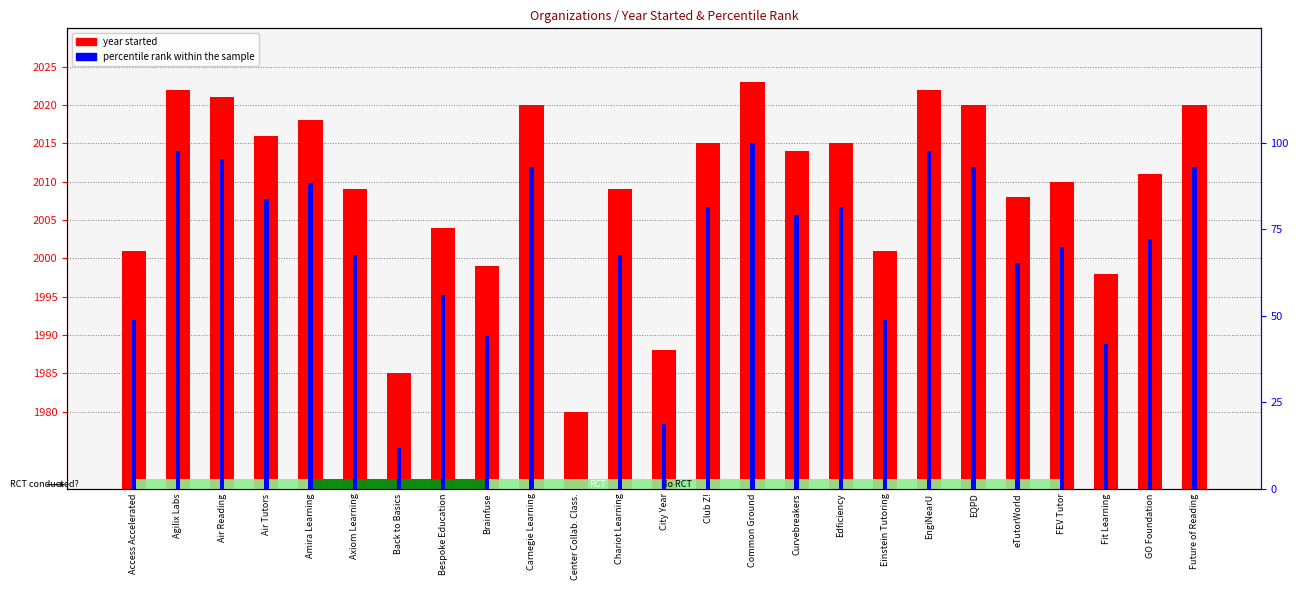

True or false: year started has a value of 2011.0 at GO Foundation.

True